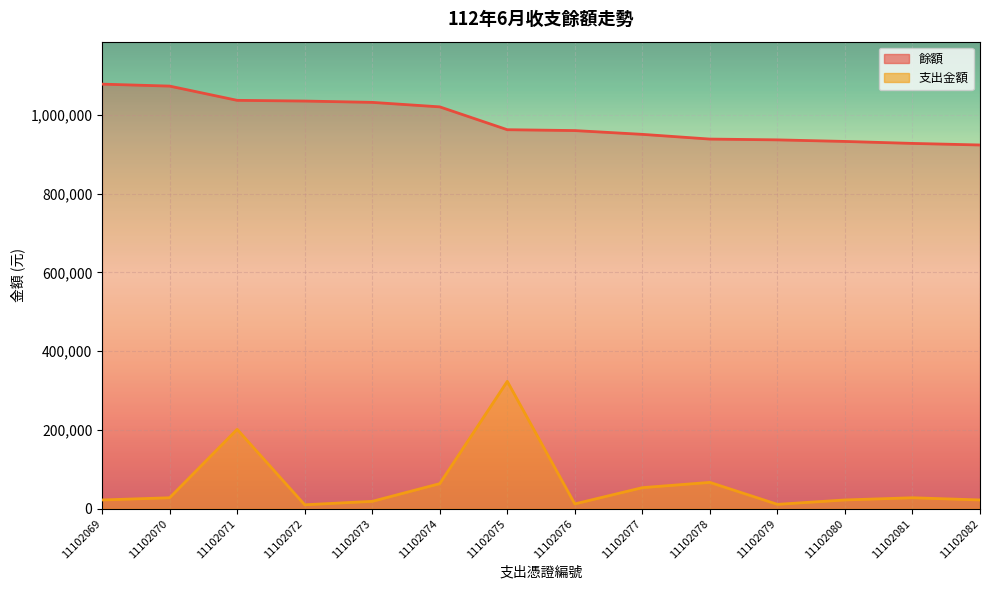

What is the total value across all series at 11102080?

955041.1